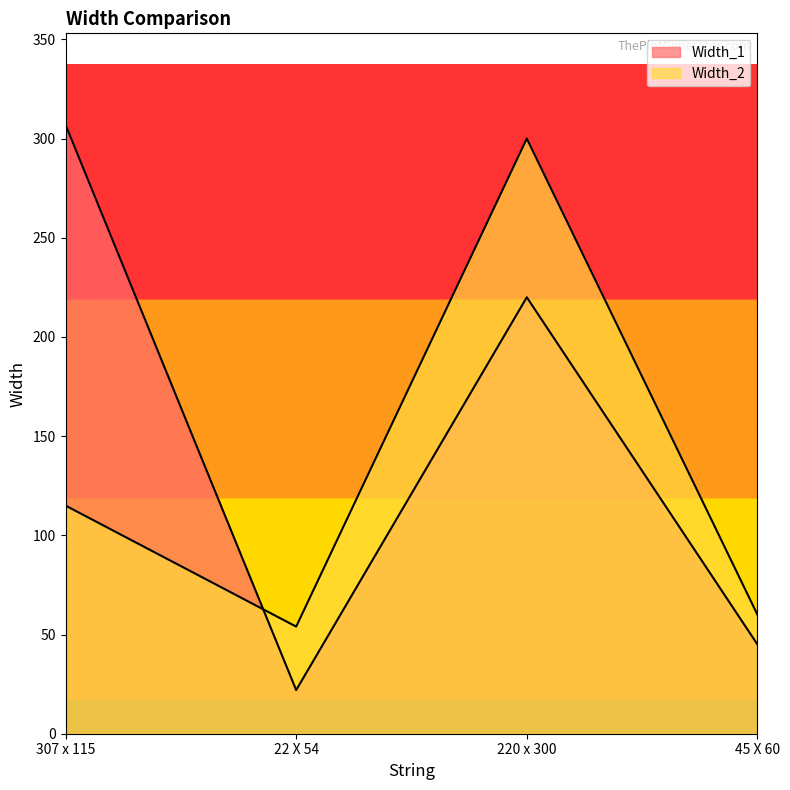

Reading left to right, extract all data points from this chart.

Width_1: 307	22	220	45
Width_2: 115	54	300	60